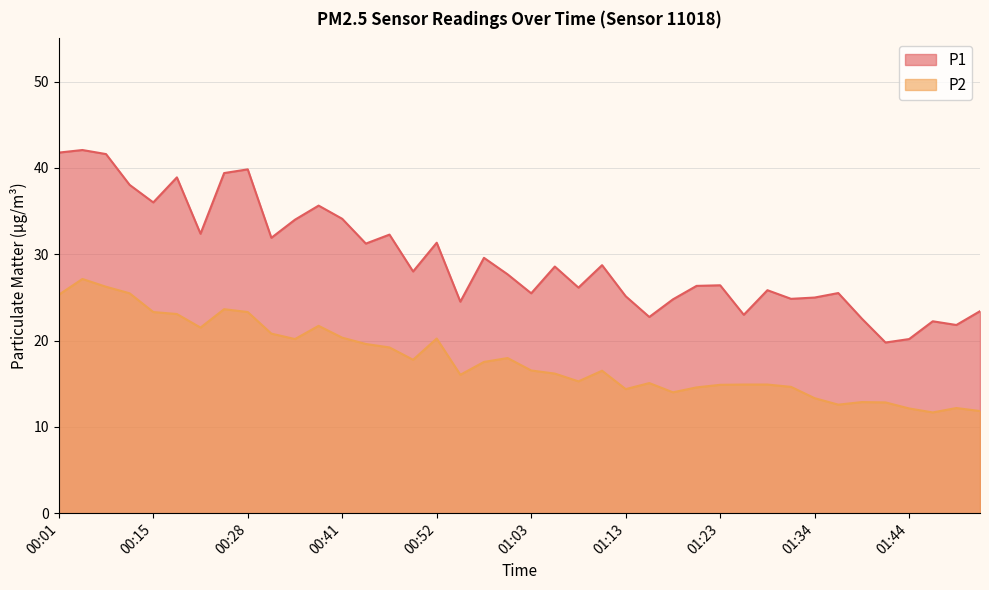

How many lines are shown in the chart?

2